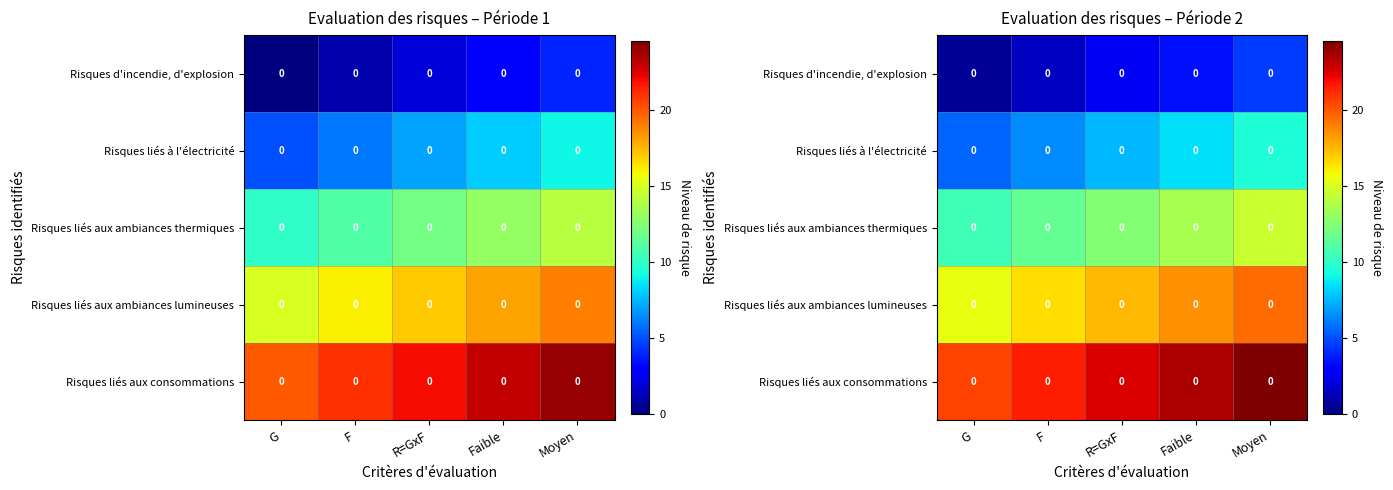

What is the total value across all series at R=GxF?

62.5